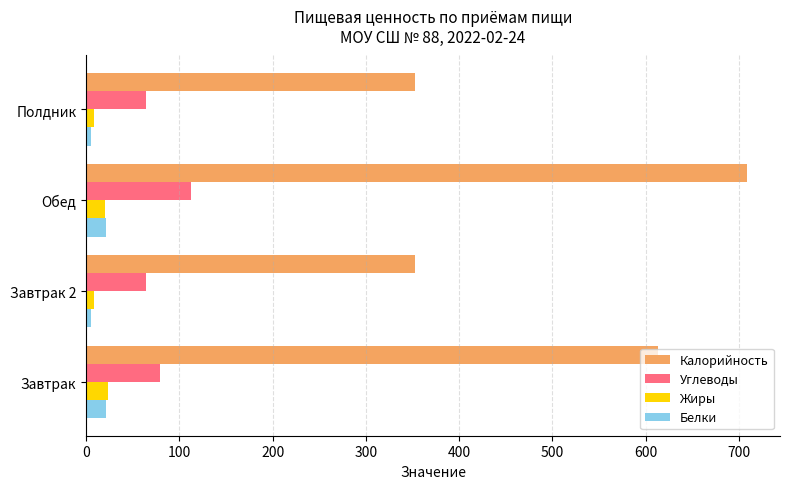

At which label is Углеводы closest to 88?

Завтрак